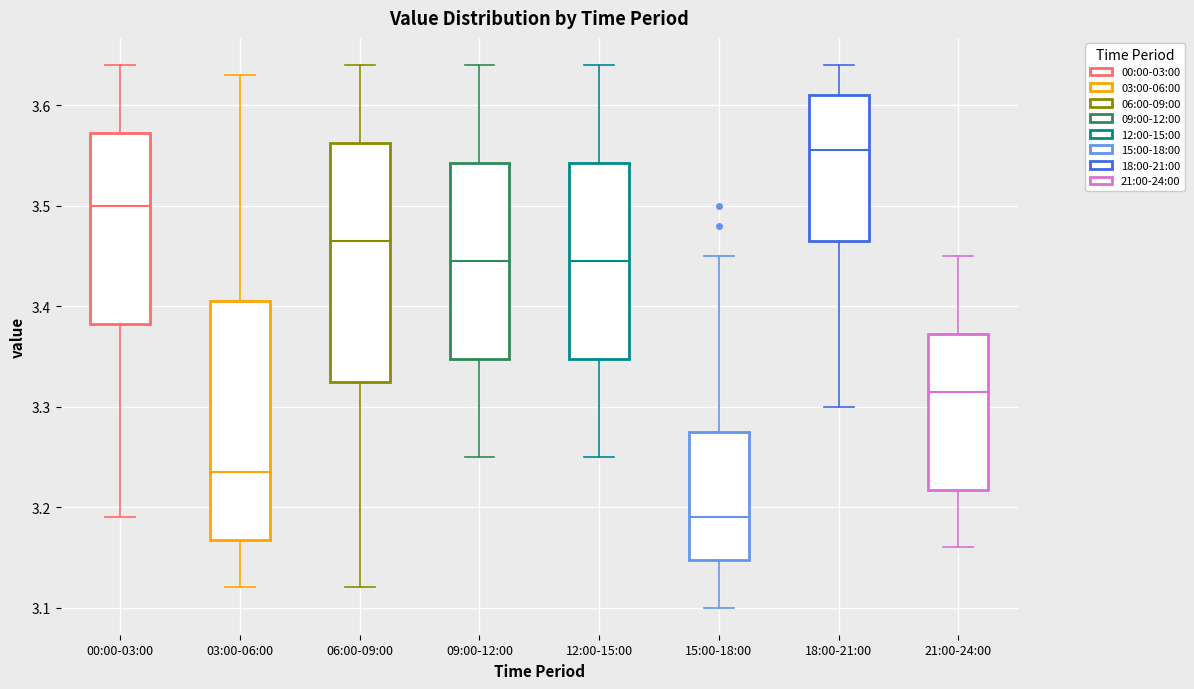

Where does the upper whisker of the box for 00:00-03:00 end on the y-axis? The values are not printed on the chart, so give them approximately, as read against the axis.

3.64